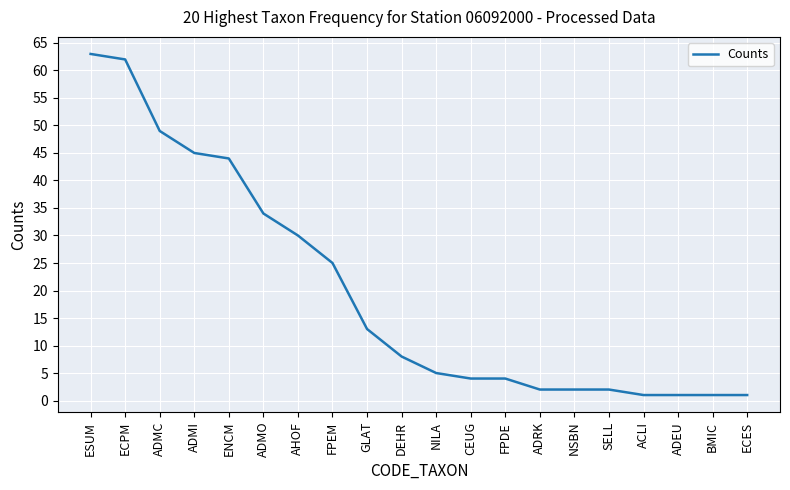

What is the difference between the maximum and minimum values?

62